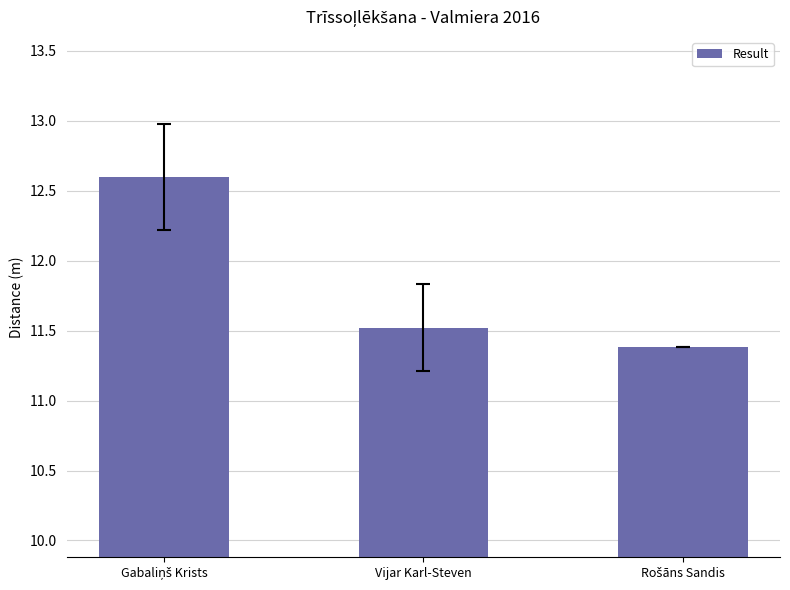

Read the value at Vijar Karl-Steven.

11.5